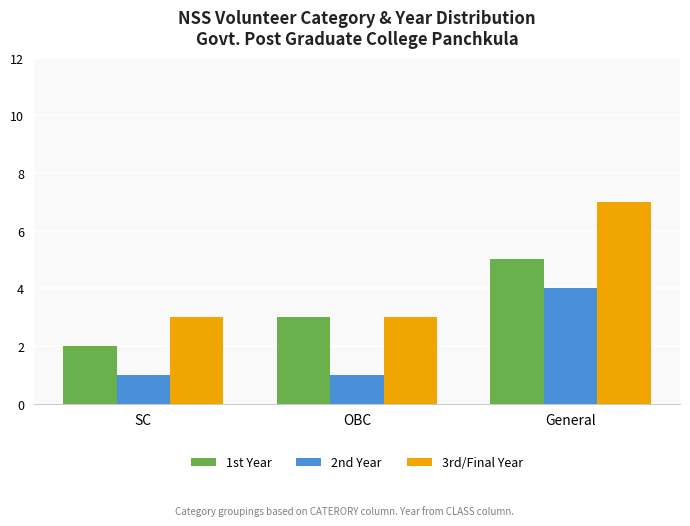

What is the value of the 2nd Year bar at the 2nd from the left?

1